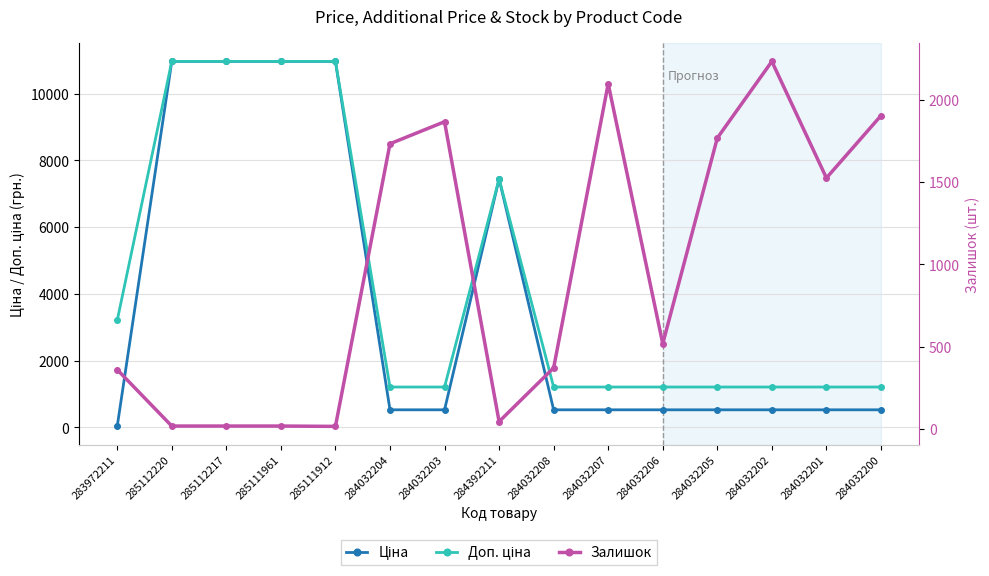

At how many categories does at least one series exceed 7446?

4